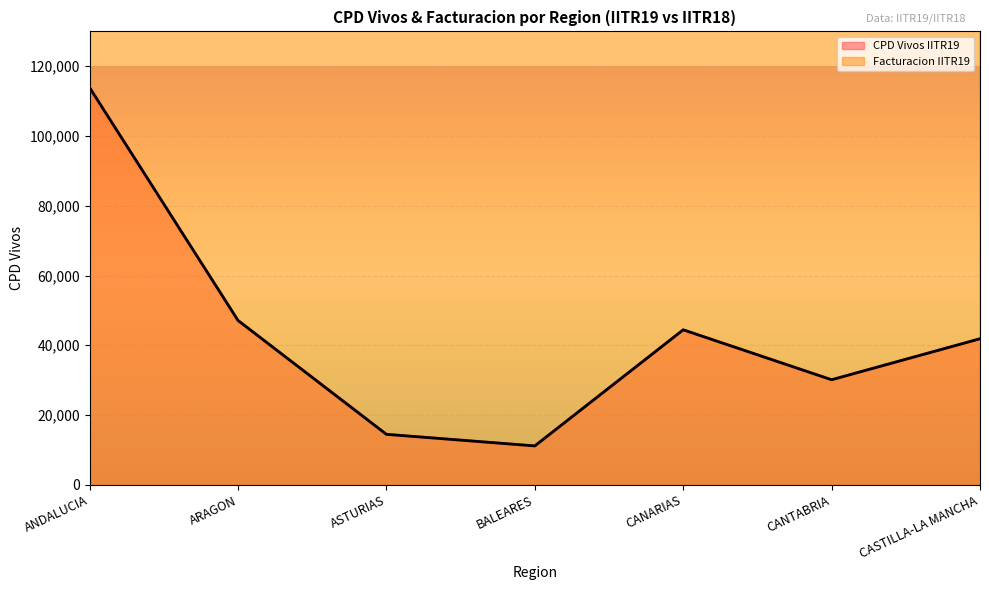

What is the total value across all series at BALEARES?

4897972.6